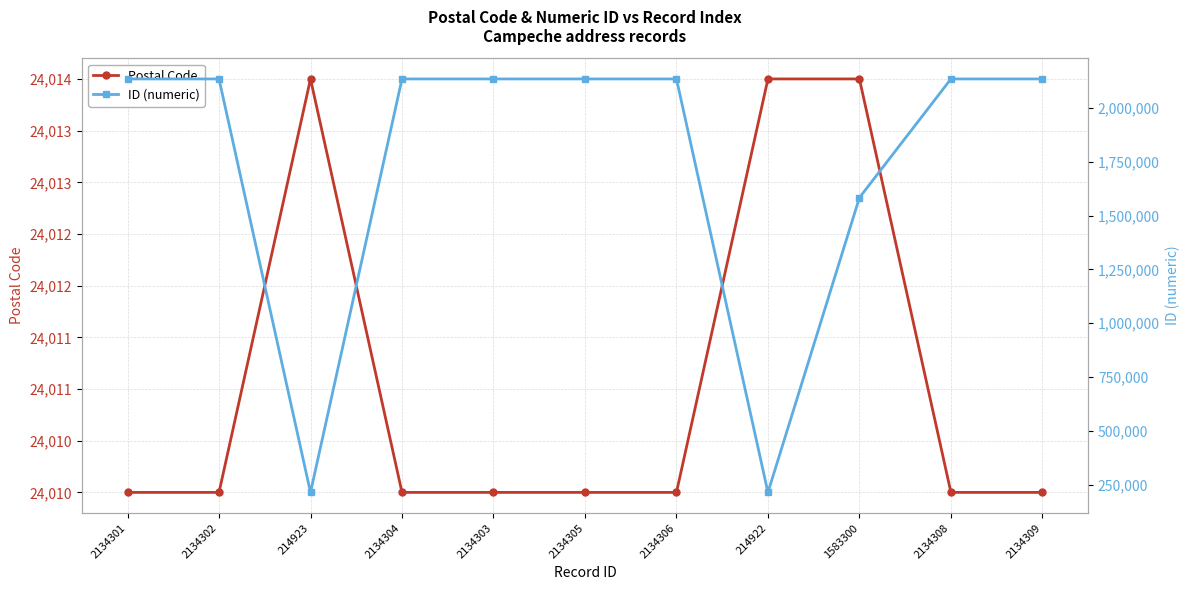

What is the total value across all series at 2134301?

2158311